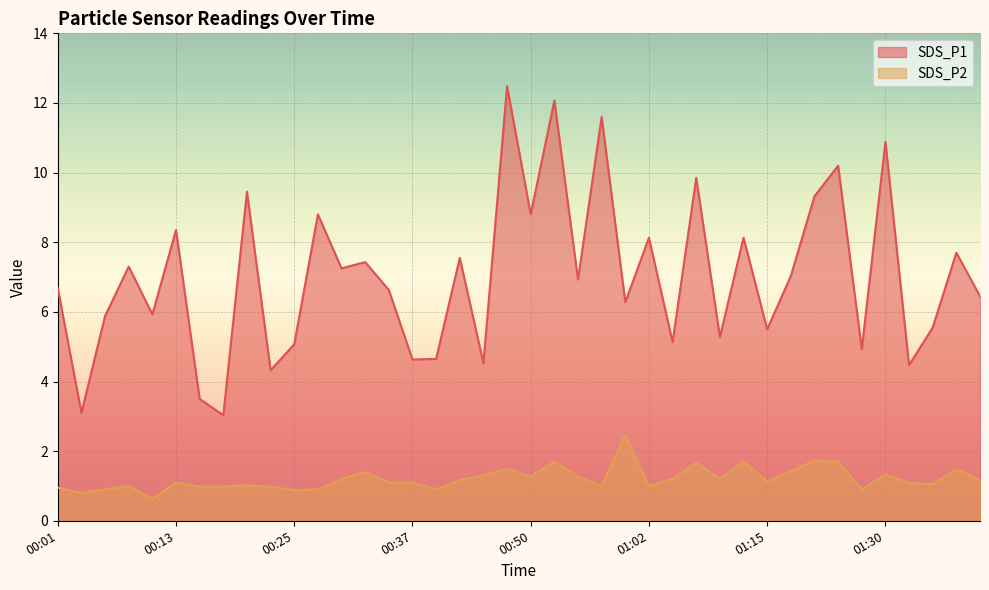

What is the difference between the maximum and minimum values in the SDS_P2 series?

1.8